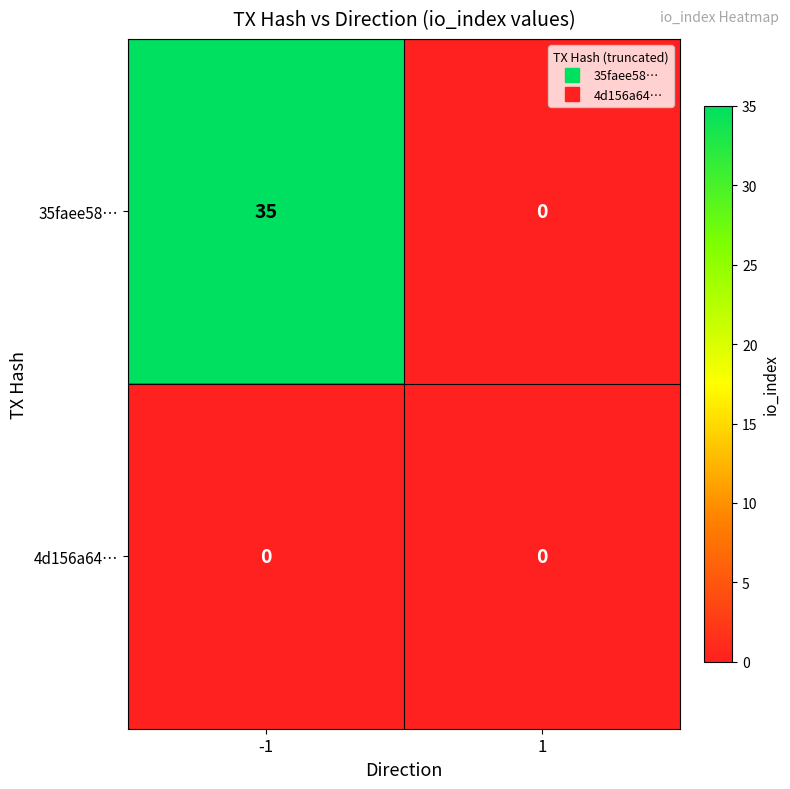

Count the number of data series in this chart.

2